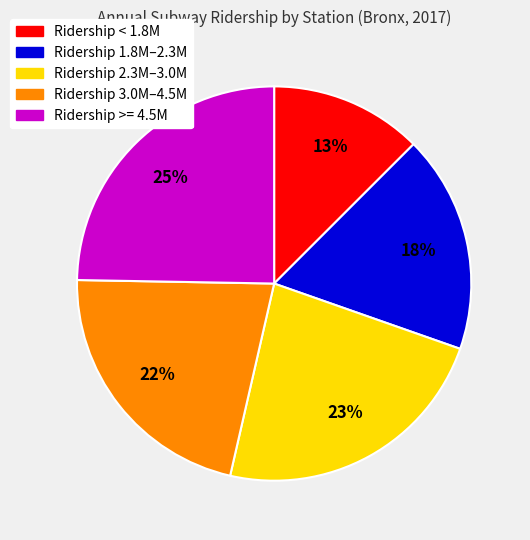

How many segments does this pie chart have?

5